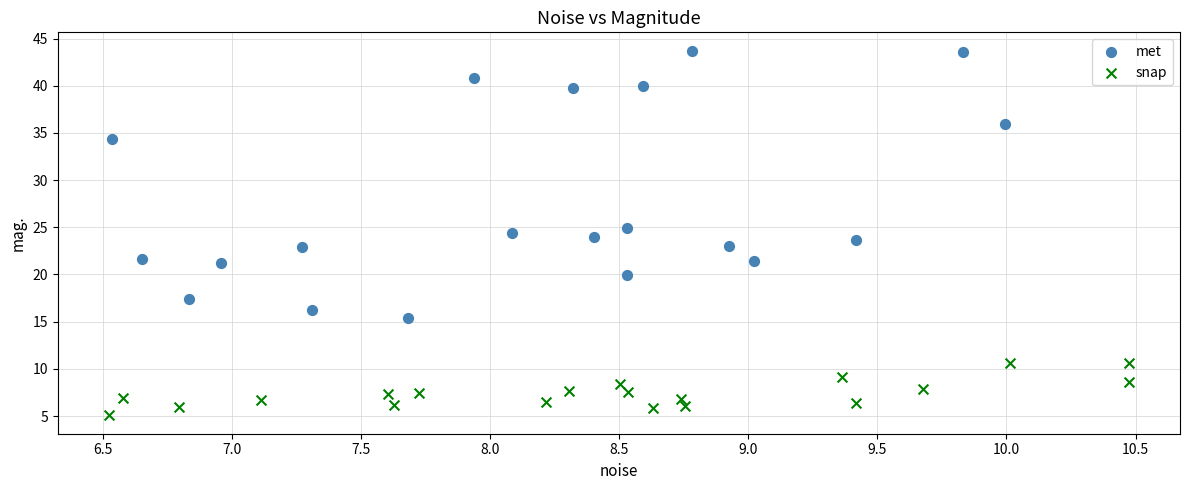

Which series reaches the maximum Y coordinate?

met